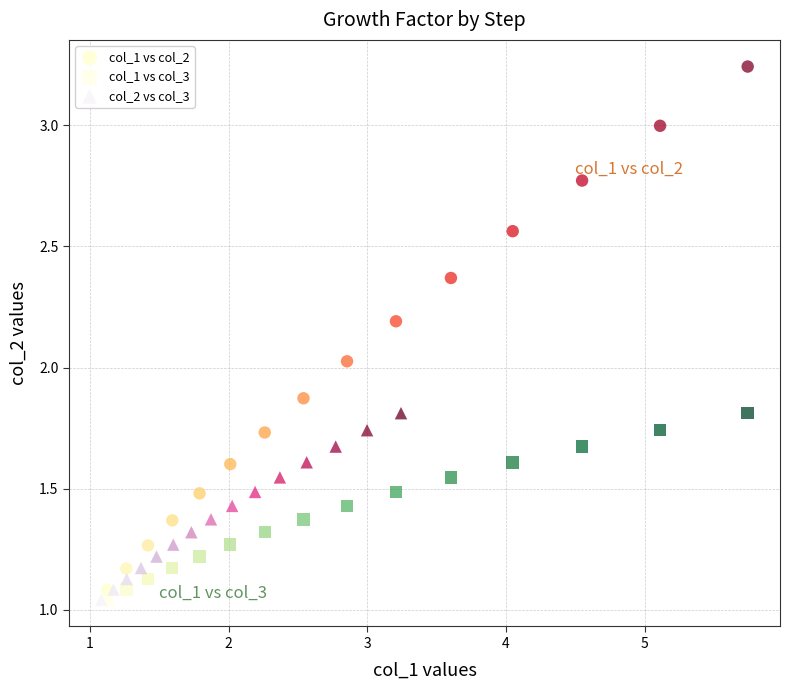

Which series has the widest spread of Y values?

col_1 vs col_2